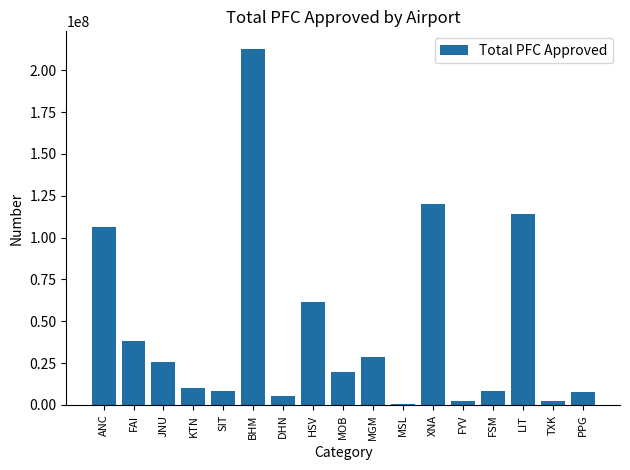

What is the ratio of the value at ANC to the value at TXK?

48.8